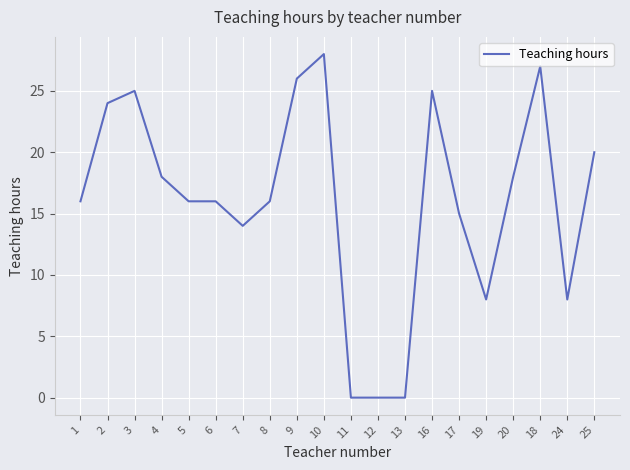

Reading left to right, extract all data points from this chart.

16	24	25	18	16	16	14	16	26	28	0	0	0	25	15	8	18	27	8	20